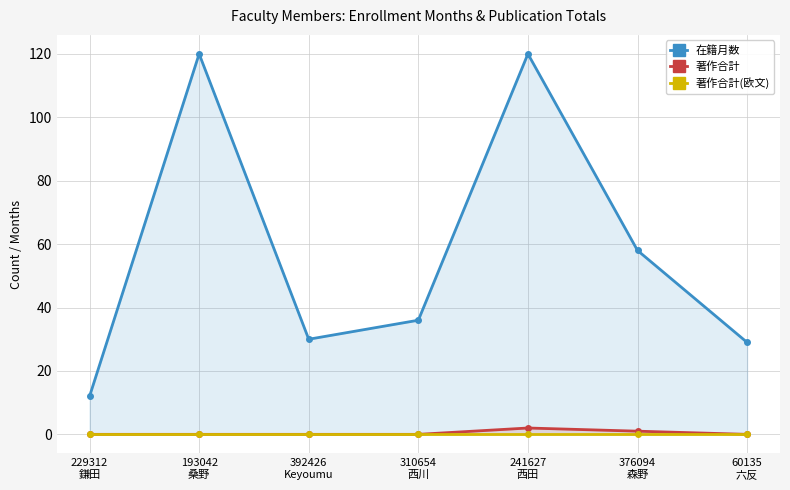

What is the difference between the highest and lowest values at 241627
西田?

120